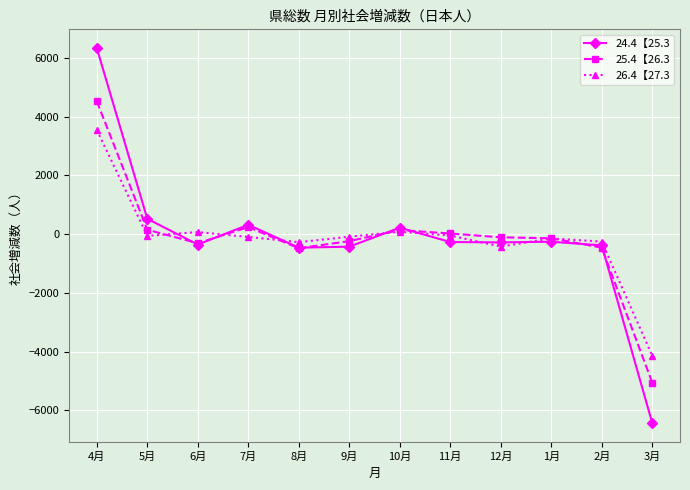

Is the value of 25.4【26.3 at 11月 greater than the value of 24.4【25.3 at 3月?

Yes